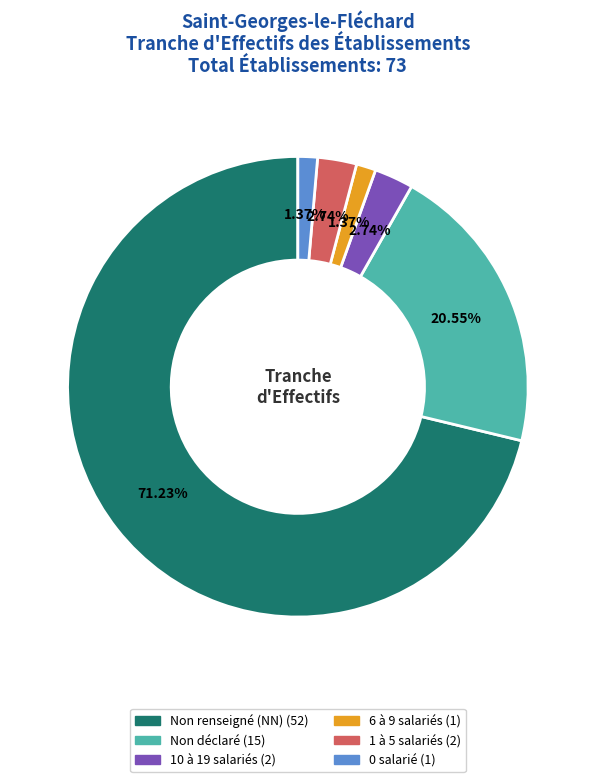

Count the number of slices in the pie.

6